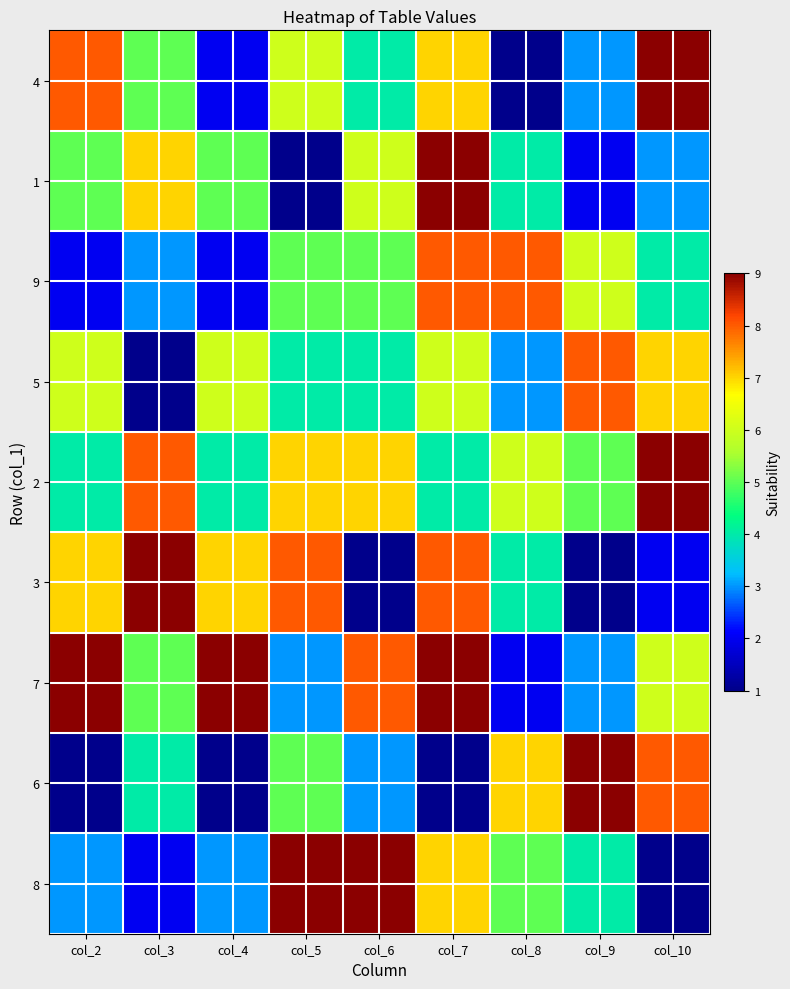

At which category does the chart reach its peak across all series?

col_10